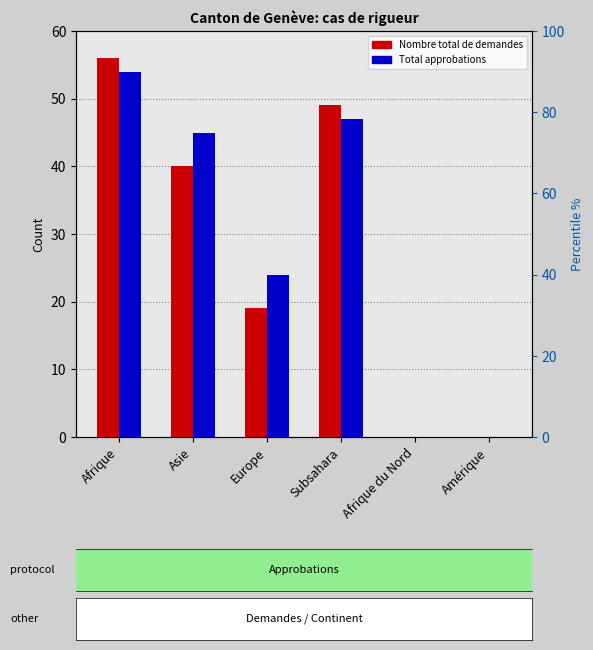

What is the approximate value of Total approbations at Europe, to the nearest 10?

20